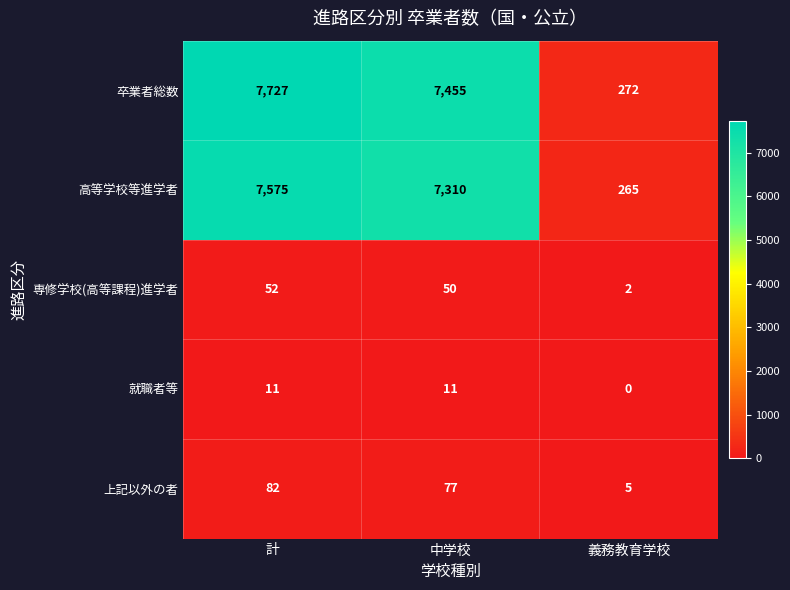

How many distinct data groups are displayed?

5